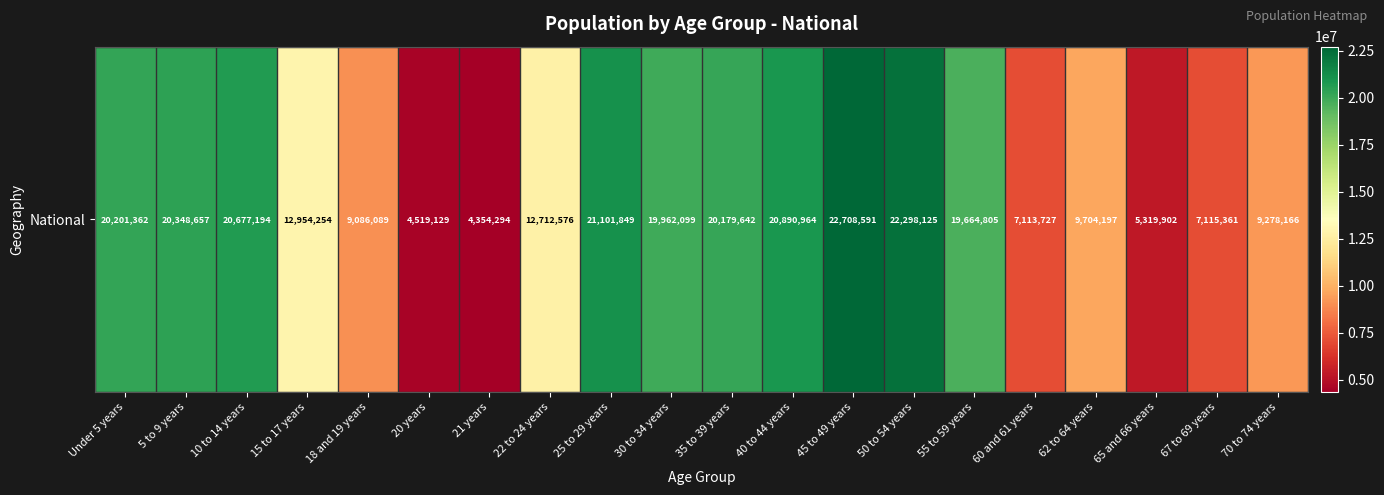

What is the sum of the values at 40 to 44 years and Under 5 years?

41092326